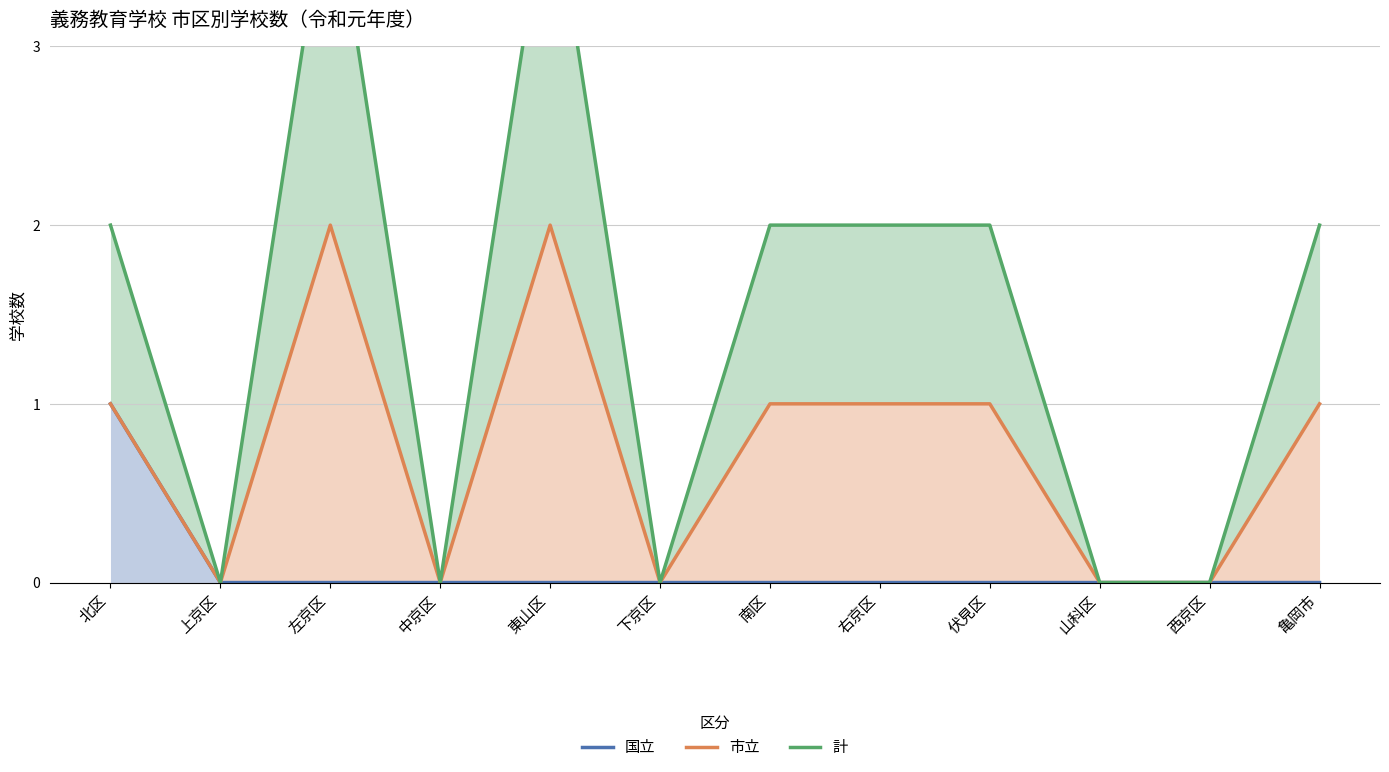

How many lines are shown in the chart?

3